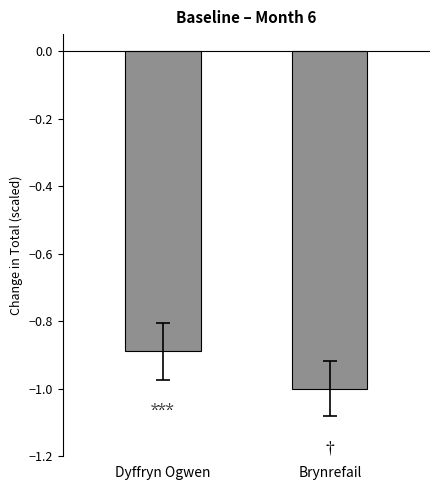

List the labels in order of value, smallest first.

Brynrefail, Dyffryn Ogwen